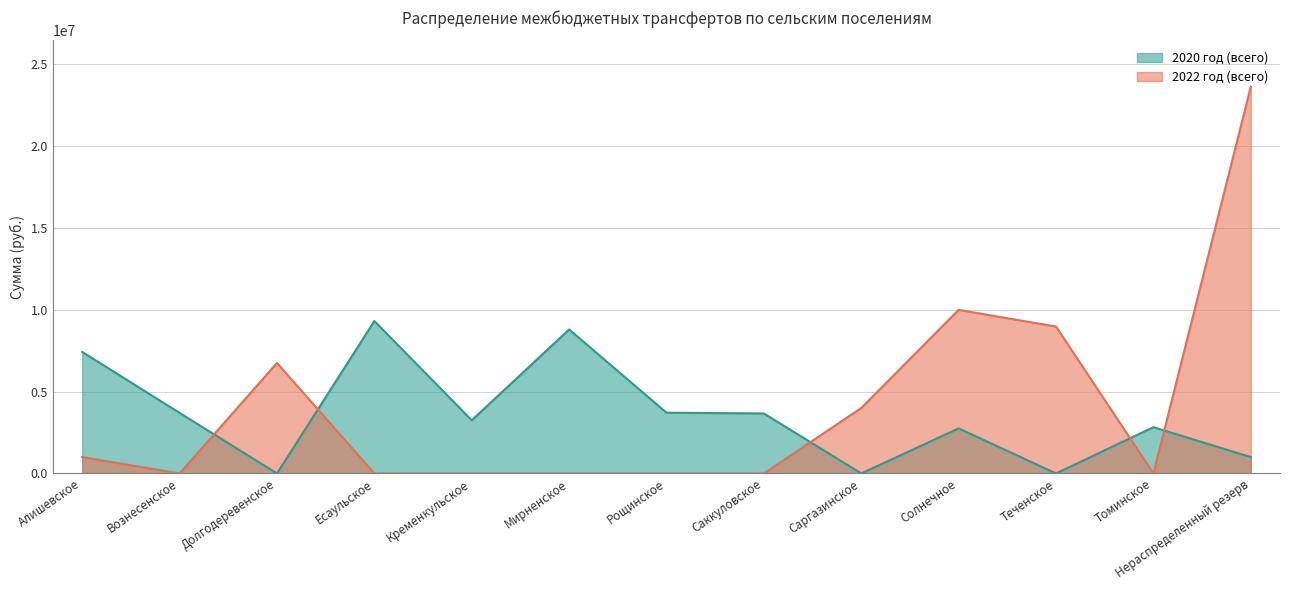

What is the average value of the 2022 год (всего) series?

4182392.3